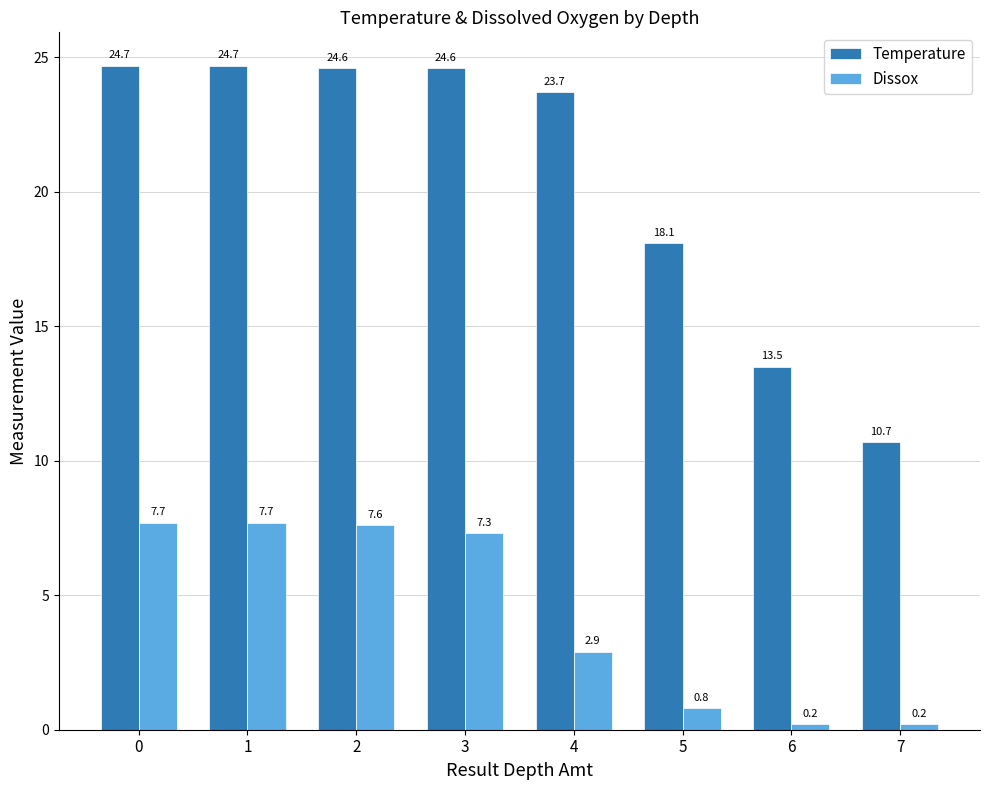

Reading right to left, list all the values displayed in this chart.

Temperature: 7=10.7	6=13.5	5=18.1	4=23.7	3=24.6	2=24.6	1=24.7	0=24.7
Dissox: 7=0.2	6=0.2	5=0.8	4=2.9	3=7.3	2=7.6	1=7.7	0=7.7